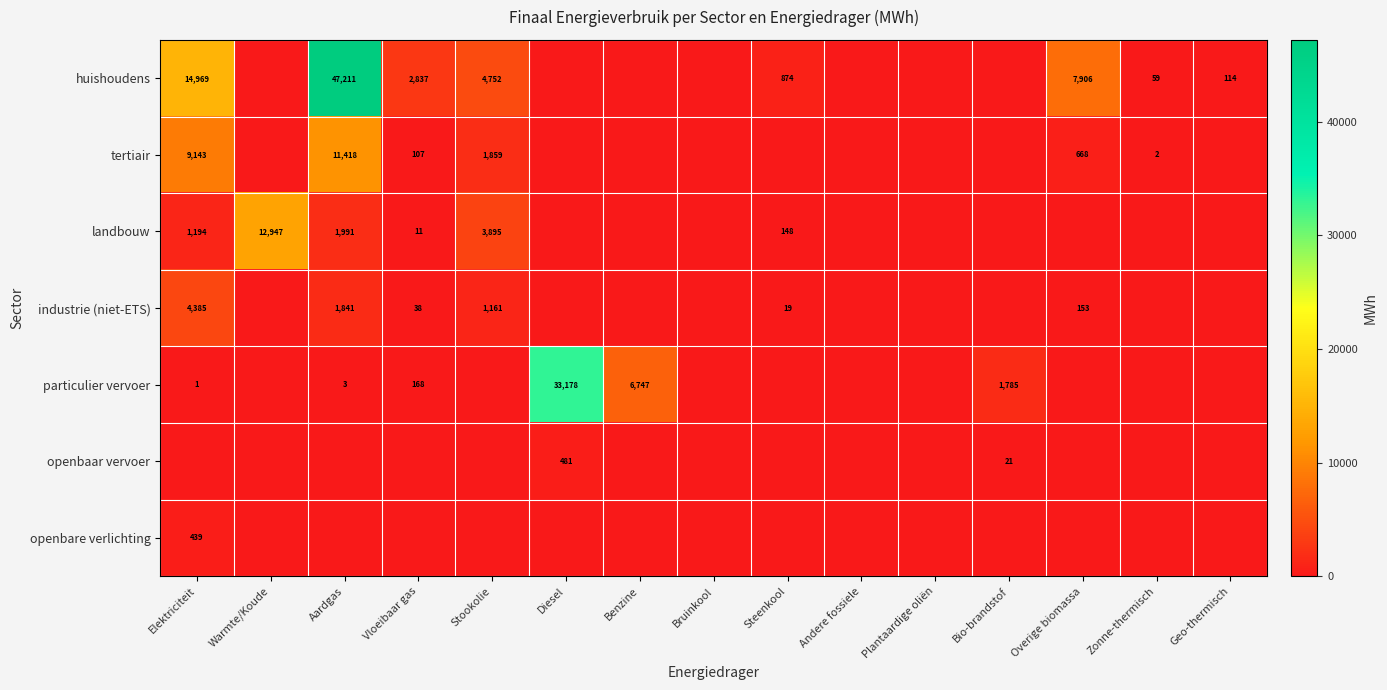

Which has a higher value, Zonne-thermisch or Bruinkool?

Zonne-thermisch